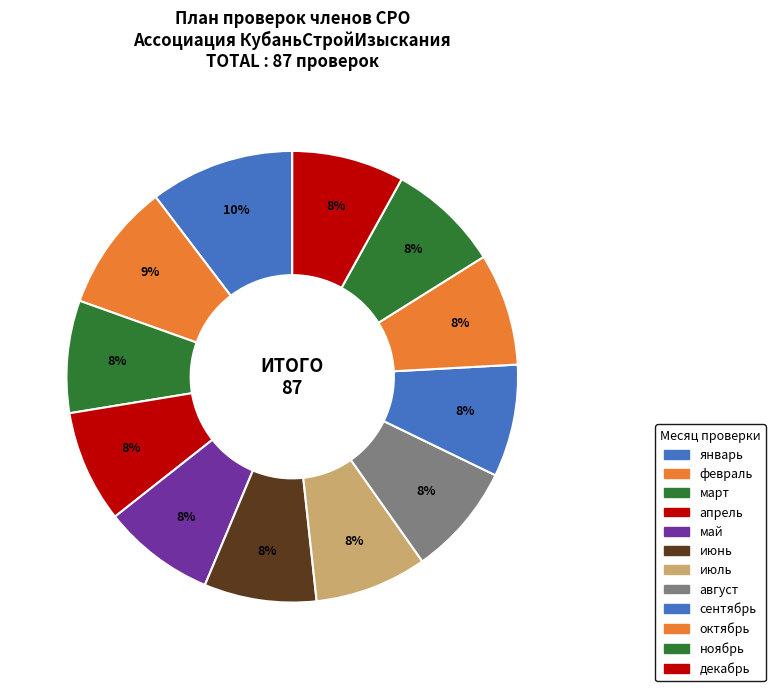

Combined, do июль and март account for over 50%?

No